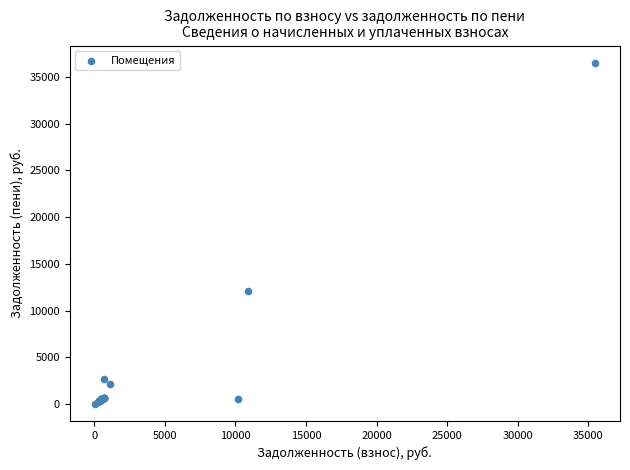

What Y value in the scatter plot is closest to 18272?

12081.2